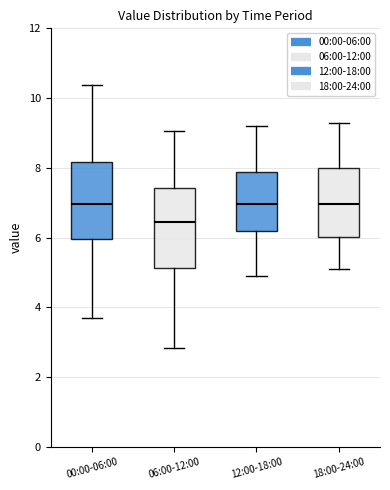

Where does the median line of the box for 00:00-06:00 sit on the y-axis? The values are not printed on the chart, so give them approximately, as read against the axis.

7.0